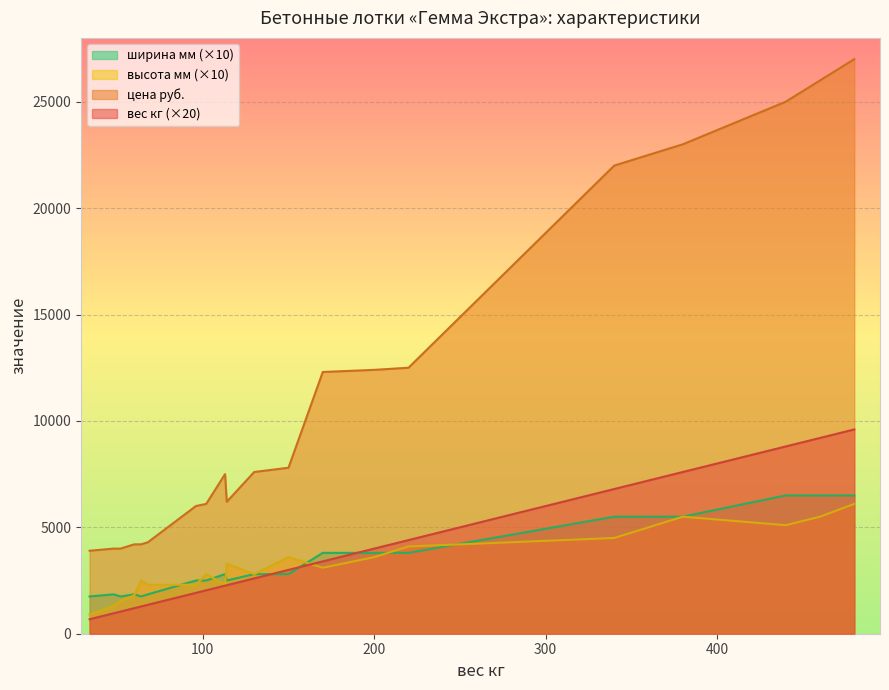

Reading left to right, list all the values displayed in this chart.

вес кг: 680	960	1040	1200	1280	1360	1920	2040	2260	2280	2600	3000	3400	4000	4400	6800	7200	7600	8800	9200	9600
цена руб.: 3900	4000	4000	4200	4200	4300	6000	6100	7500	6200	7600	7800	12300	12400	12500	22000	22500	23000	25000	26000	27000
ширина мм: 1750	1850	1750	1850	1750	1850	2500	2500	2800	2500	2800	2800	3800	3800	3800	5500	5500	5500	6500	6500	6500